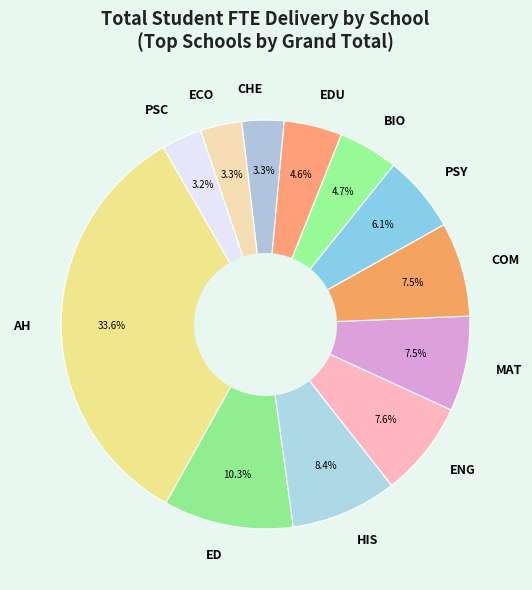

To the nearest percent, what is the difference between the largest and smallest slice percentages?

30%